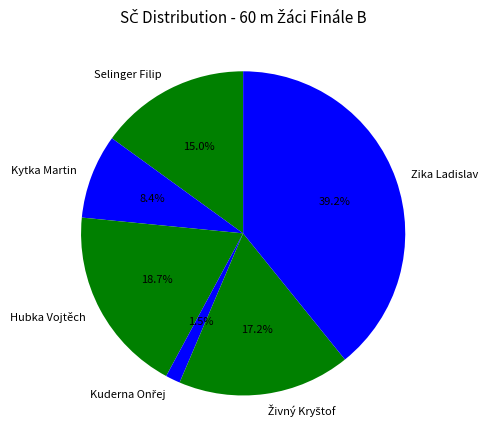

What percentage is the Hubka Vojtěch slice, to the nearest percent?

19%